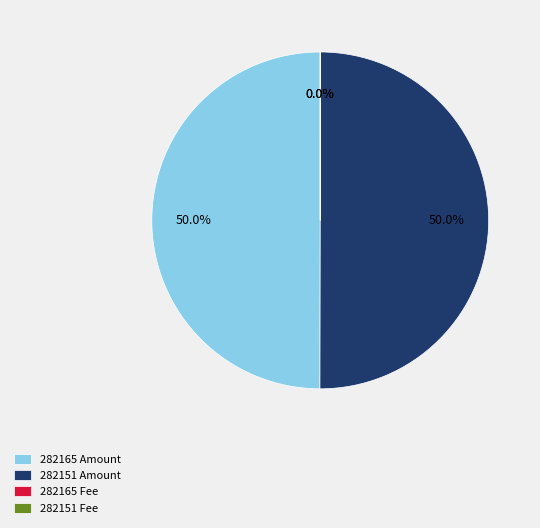

What portion of the pie excludes 282151 Amount?

50.0%